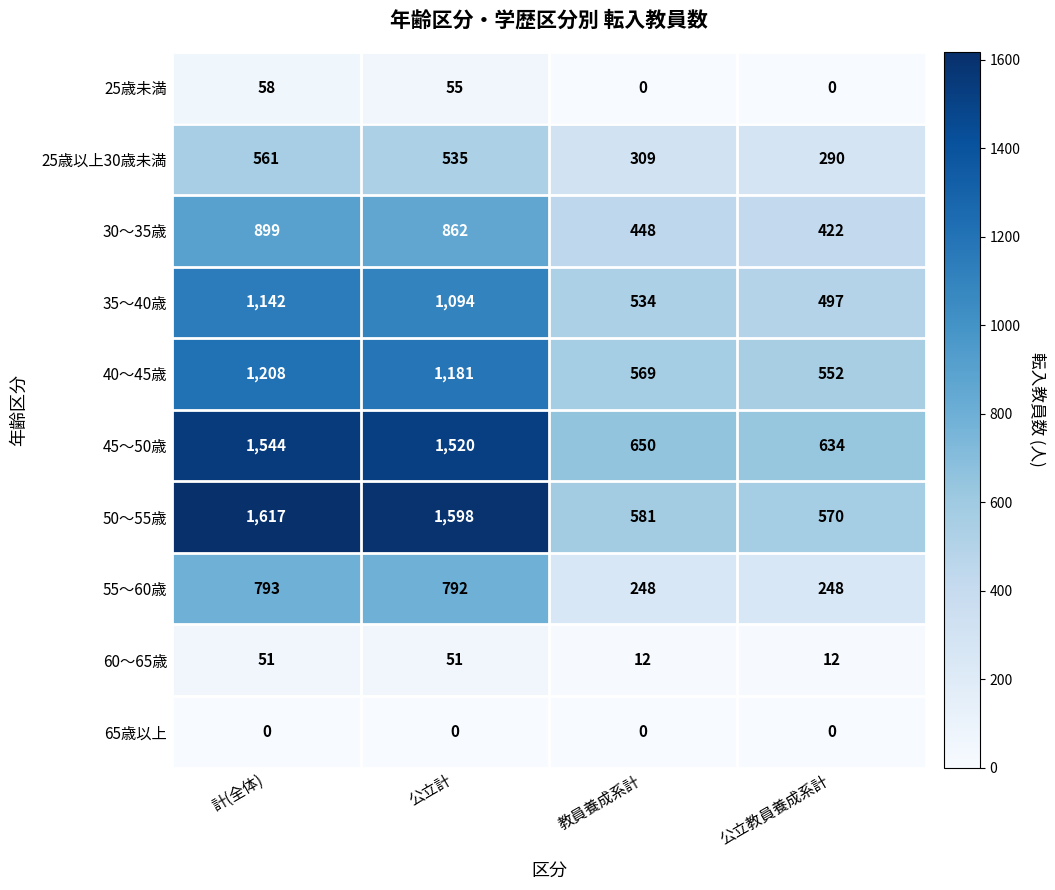

What is the difference between the 35〜40歳 values at 計(全体) and 教員養成系計?

608